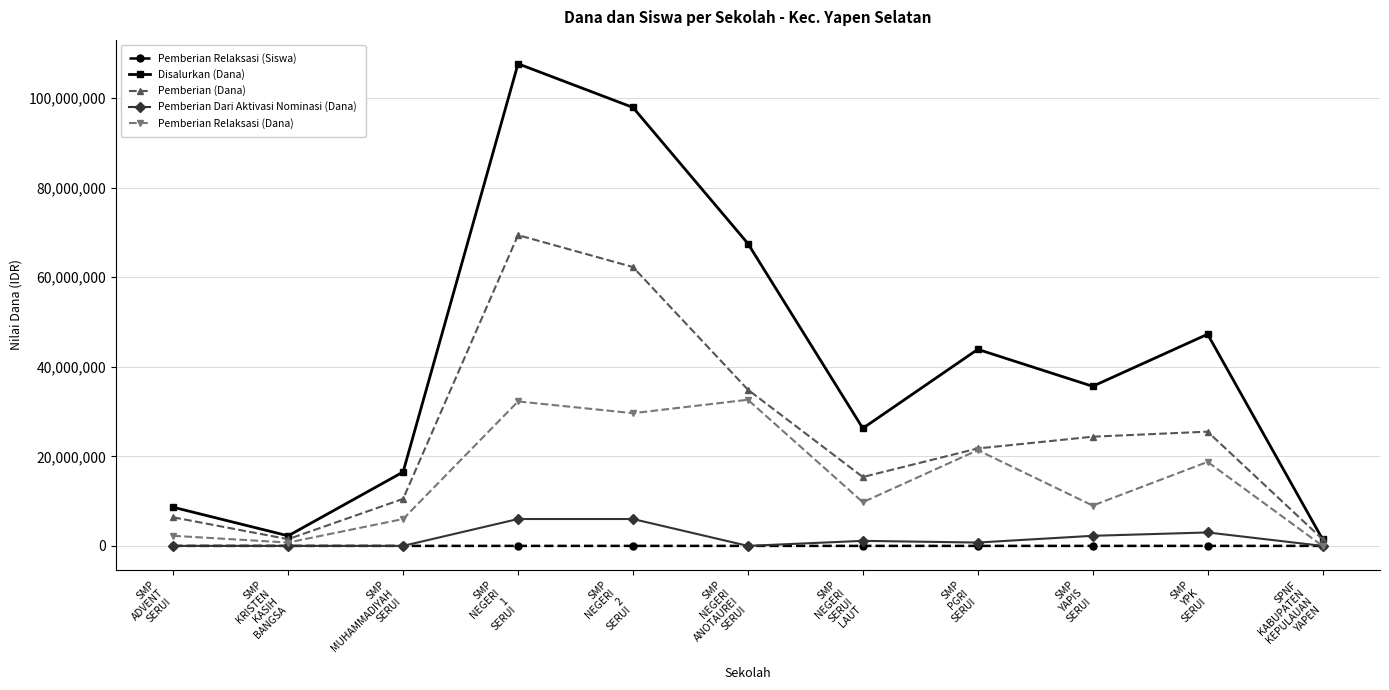

Which series has the widest spread of values?

Disalurkan (Dana)